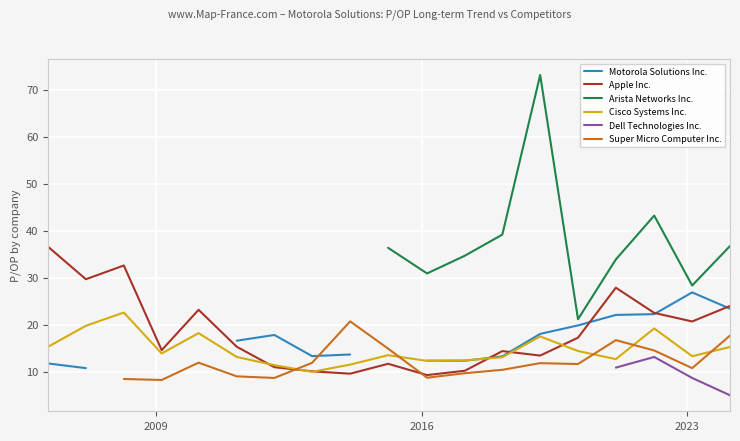

What is the minimum value for Apple Inc.?

9.3